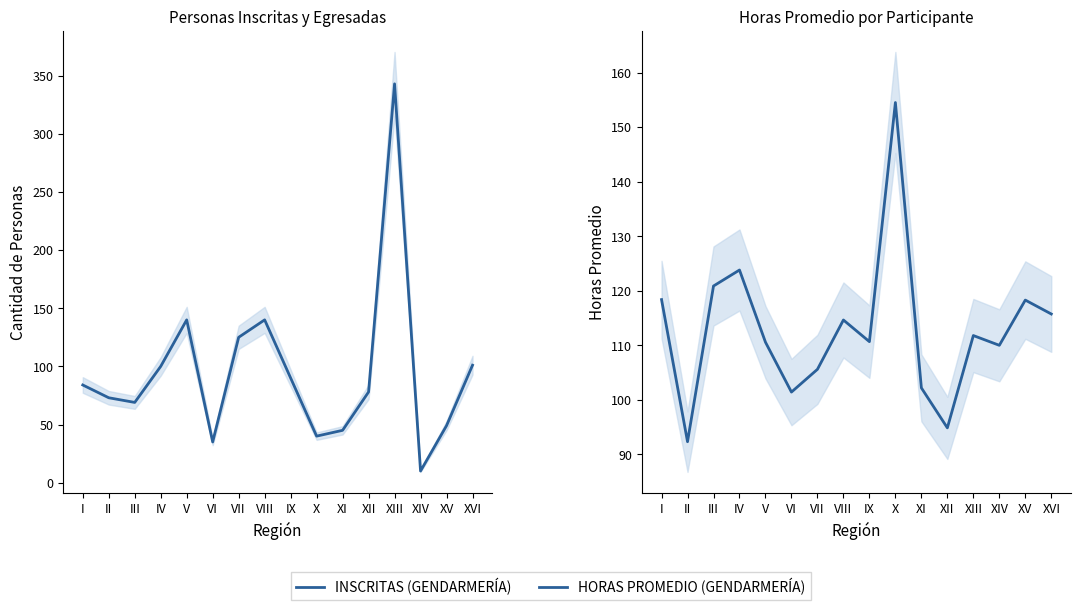

Which series has the largest range (max minus min)?

INSCRITAS (GENDARMERÍA)